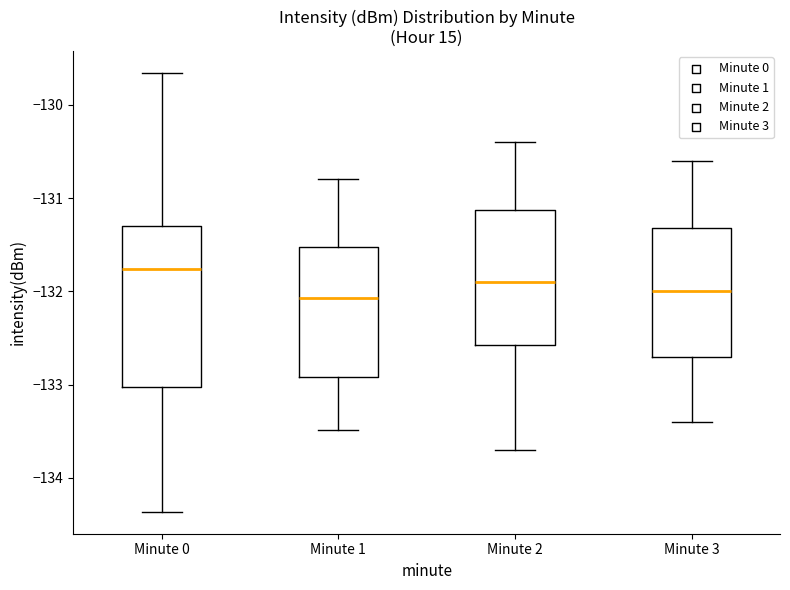

Reading left to right, read every box against the y-axis: the position of its median line, the range the box covers, and the ends of its whiskers. The values are not printed on the chart, so give them approximately, as read against the axis.

Minute 0: median -131.8, box -133.0 to -131.3, whiskers -134.4 to -129.7
Minute 1: median -132.1, box -132.9 to -131.5, whiskers -133.5 to -130.8
Minute 2: median -131.9, box -132.6 to -131.1, whiskers -133.7 to -130.4
Minute 3: median -132.0, box -132.7 to -131.3, whiskers -133.4 to -130.6